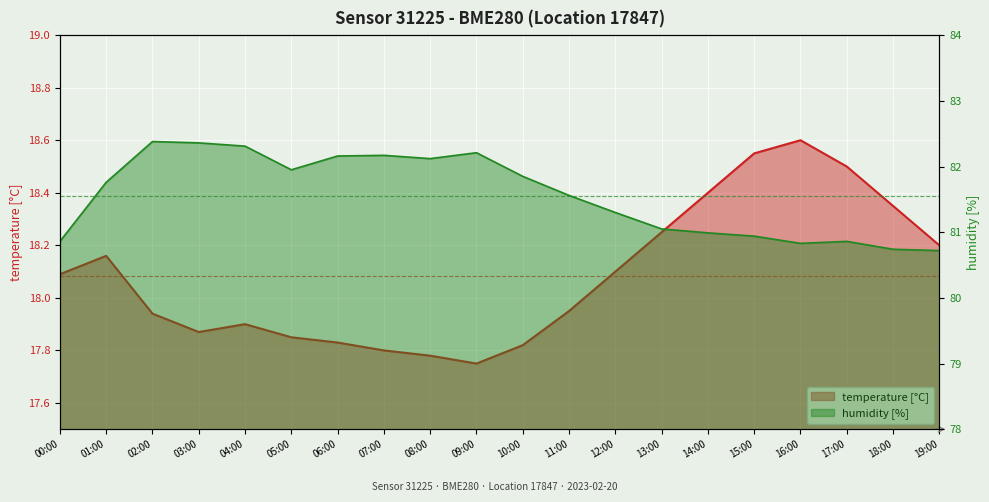

What are all the series names shown in the legend?

temperature, humidity